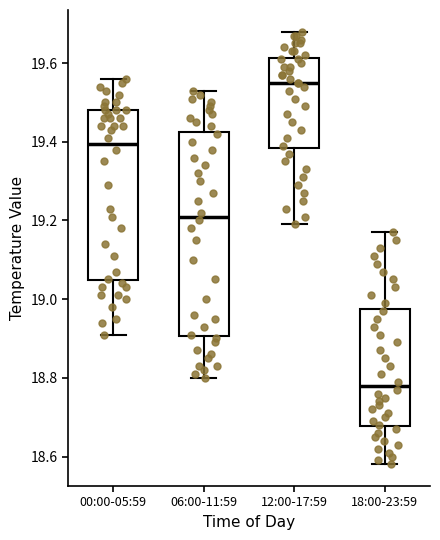

Which box is the tallest, from its lower edge to its upper edge?

06:00-11:59